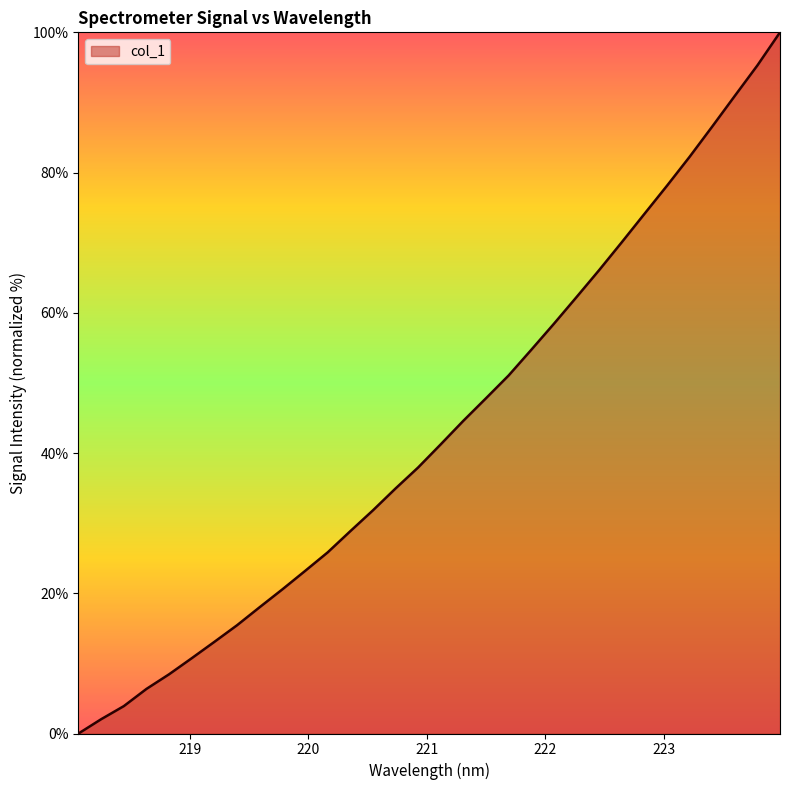

What is the greatest value displayed?

100.0